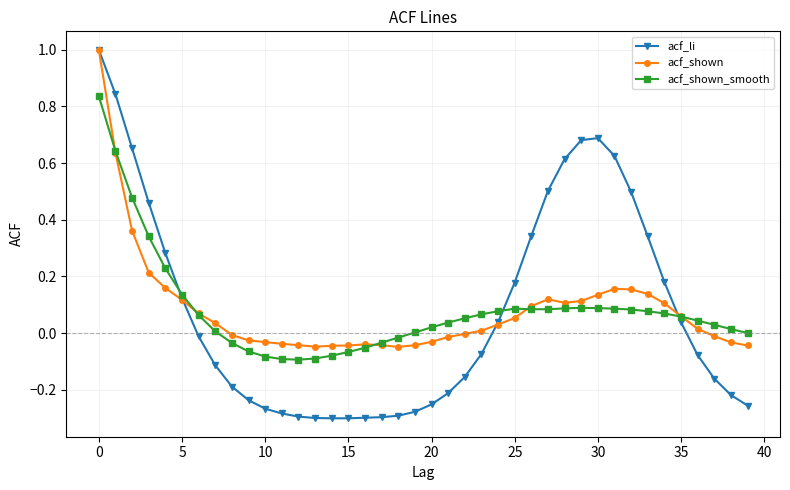

Does the chart display data point markers on the line(s)?

Yes